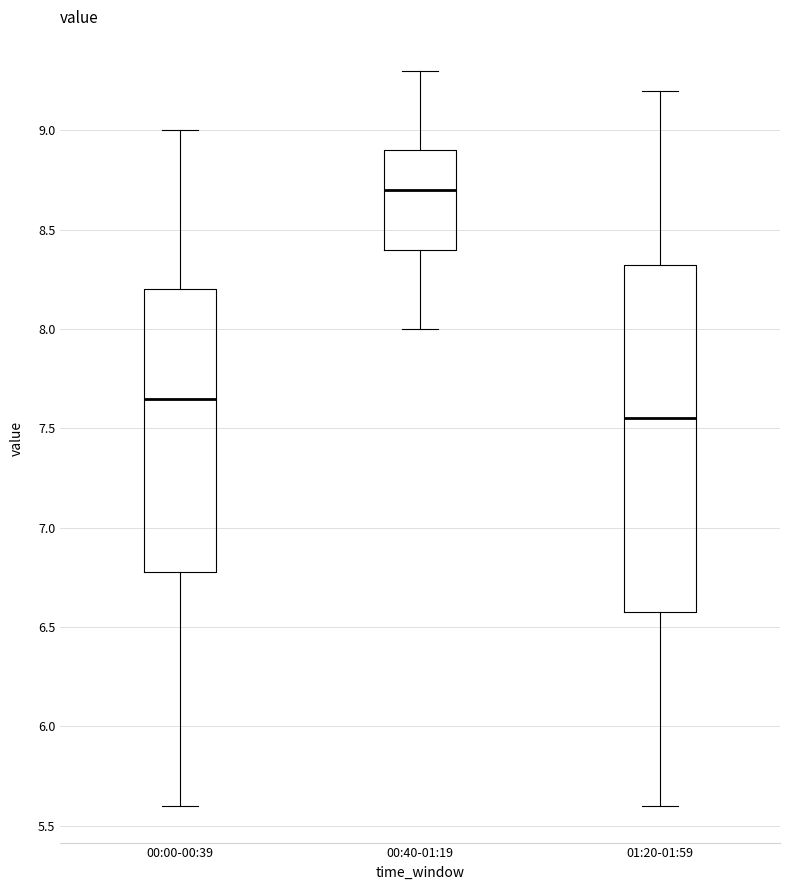

Which box has the lowest median line?

01:20-01:59